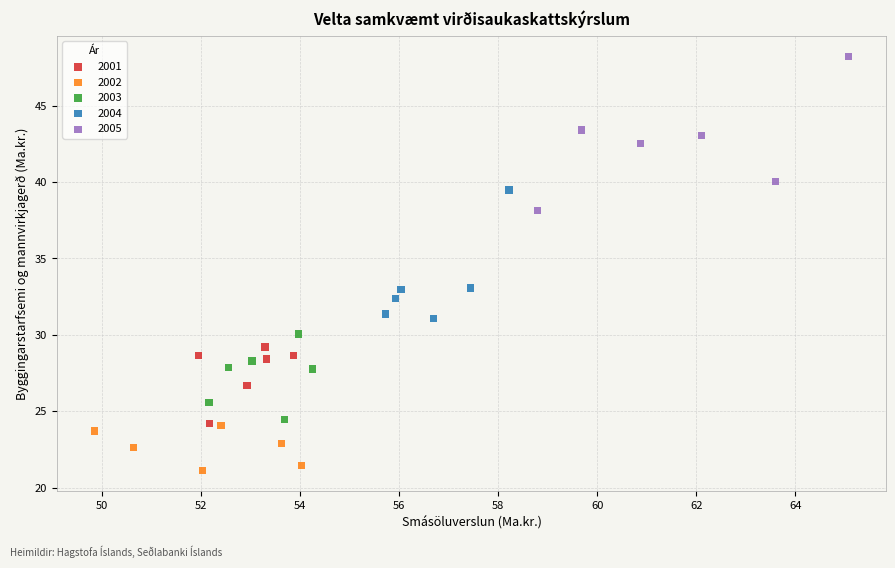

Which series reaches the maximum Y coordinate?

2005